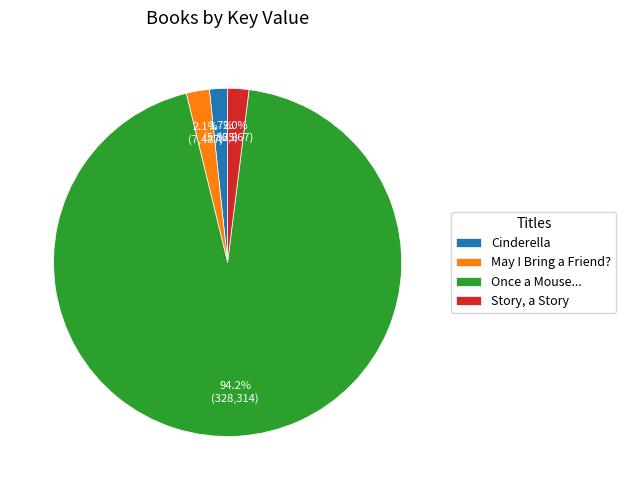

To the nearest percent, what percentage of the pie is Once a Mouse...?

94%